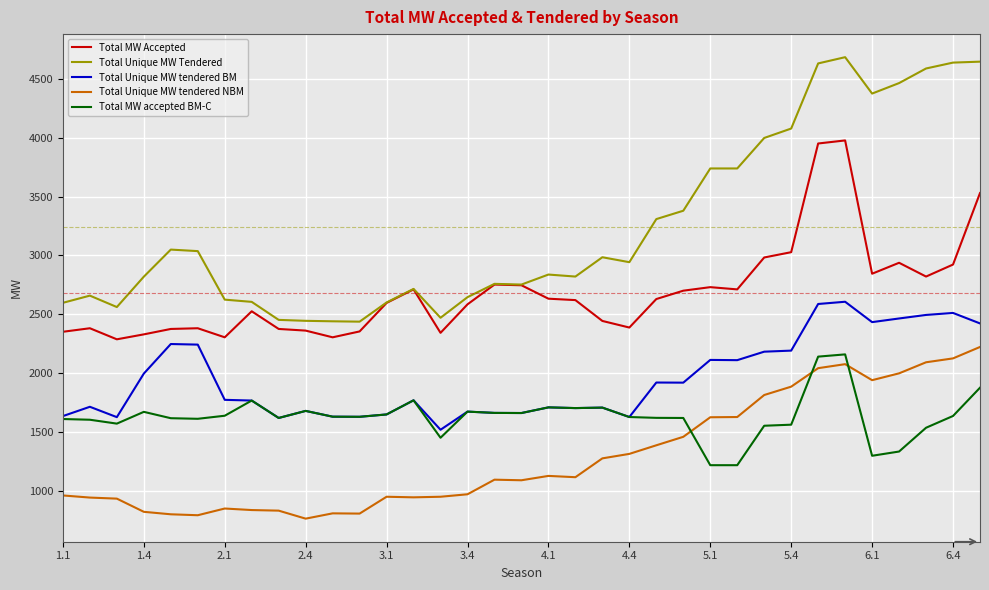

True or false: Total Unique MW Tendered and Total Unique MW tendered NBM intersect in this chart.

False